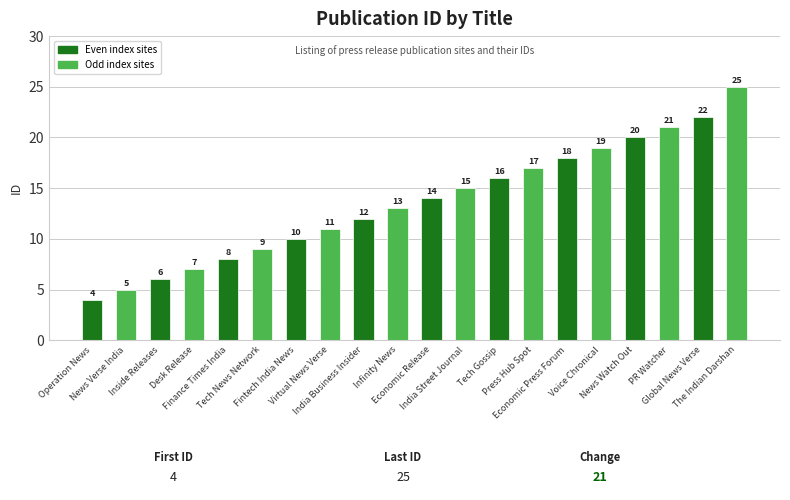

Rank the categories by value from lowest to highest.

Operation News, News Verse India, Inside Releases, Desk Release, Finance Times India, Tech News Network, Fintech India News, Virtual News Verse, India Business Insider, Infinity News, Economic Release, India Street Journal, Tech Gossip, Press Hub Spot, Economic Press Forum, Voice Chronical, News Watch Out, PR Watcher, Global News Verse, The Indian Darshan